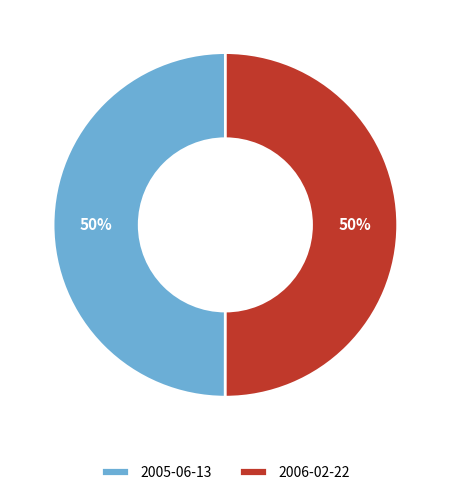

How many slices are in this pie chart?

2